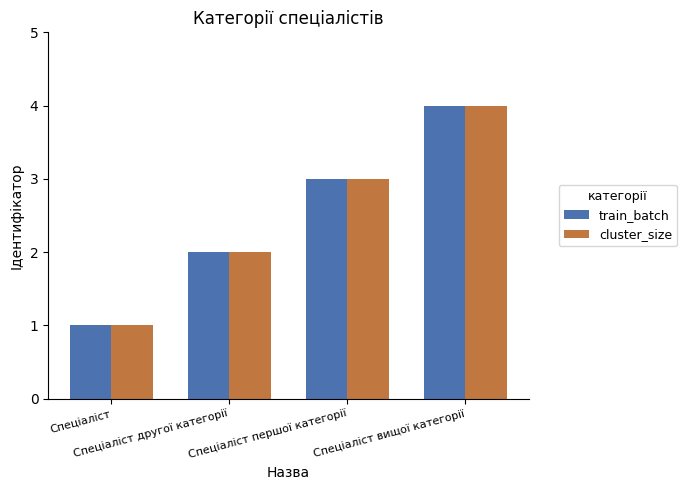

Reading left to right, extract all data points from this chart.

train_batch: Спеціаліст=1	Спеціаліст другої категорії=2	Спеціаліст першої категорії=3	Спеціаліст вищої категорії=4
cluster_size: Спеціаліст=1	Спеціаліст другої категорії=2	Спеціаліст першої категорії=3	Спеціаліст вищої категорії=4